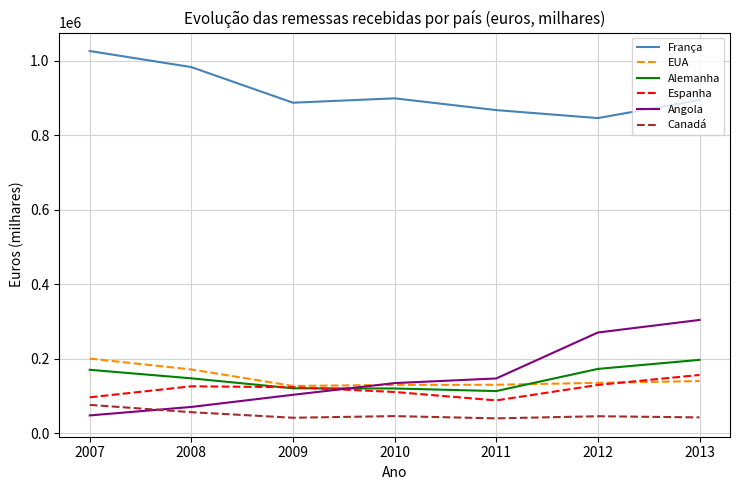

What is the sum of all EUA values?

1035651